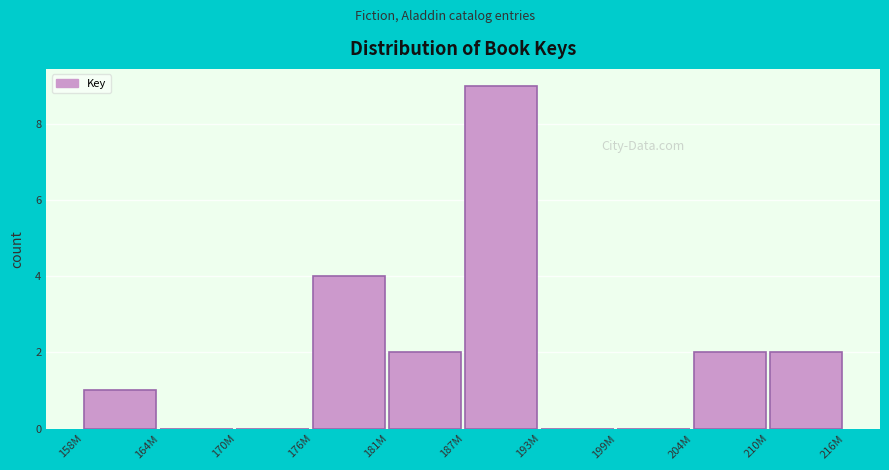

Reading right to left, list all the values displayed in this chart.

210M=2	204M=2	199M=0	193M=0	187M=9	181M=2	176M=4	170M=0	164M=0	158M=1